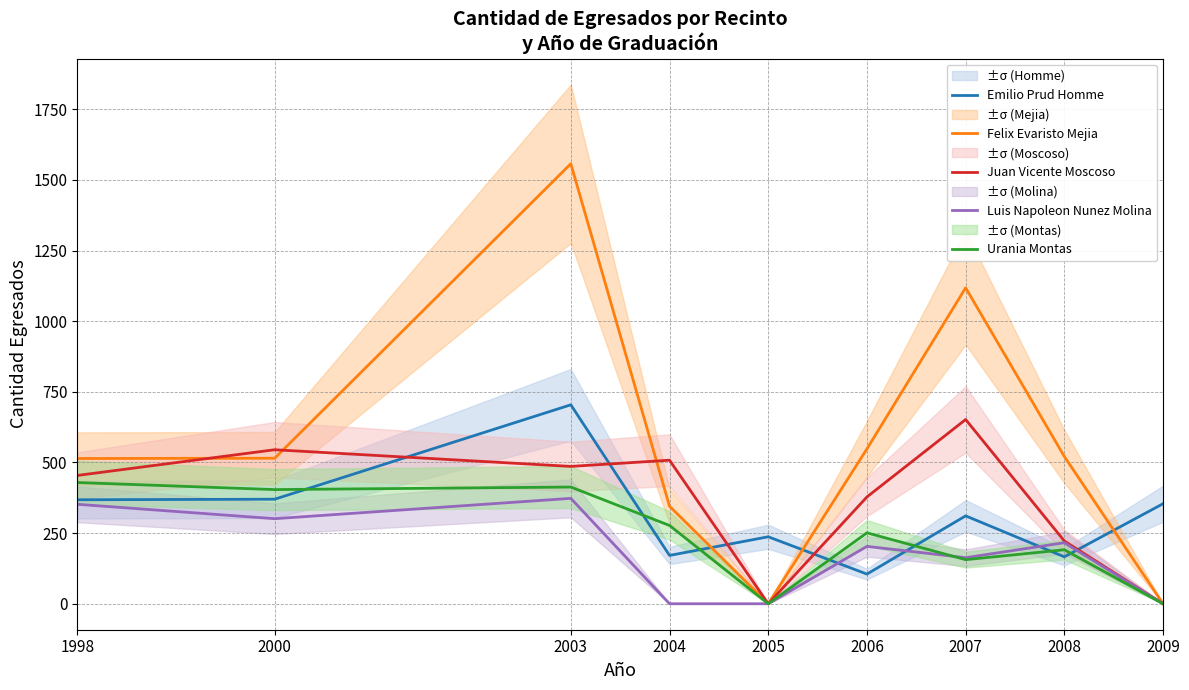

After their last crossing, which series has the higher values: Juan Vicente Moscoso or Felix Evaristo Mejia?

Juan Vicente Moscoso